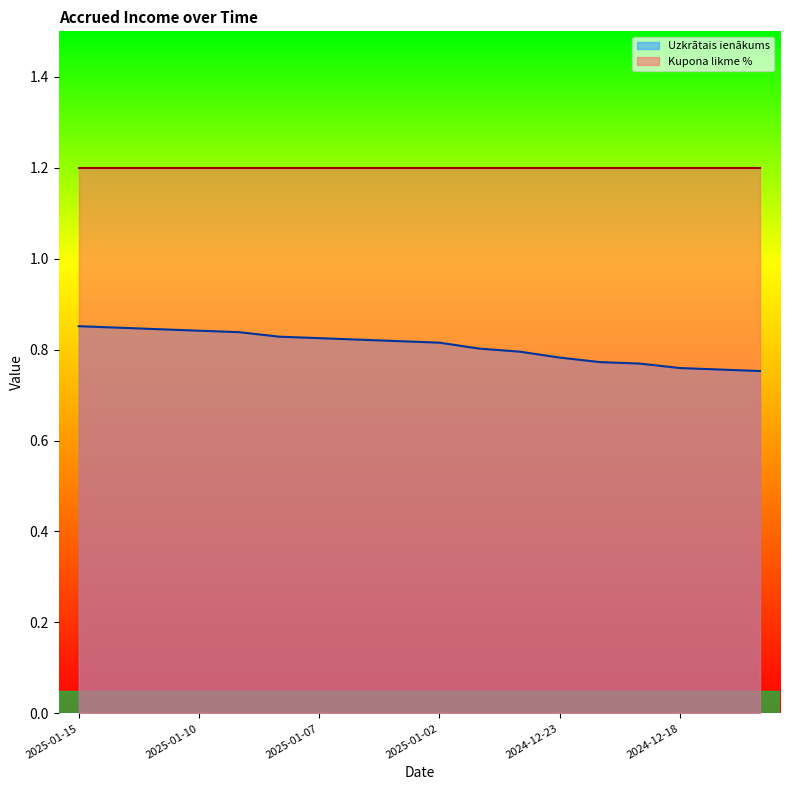

Rank the categories by value from highest to lowest.

2025-01-15, 2025-01-14, 2025-01-13, 2025-01-10, 2025-01-09, 2025-01-08, 2025-01-07, 2025-01-06, 2025-01-03, 2025-01-02, 2024-12-30, 2024-12-27, 2024-12-23, 2024-12-20, 2024-12-19, 2024-12-18, 2024-12-17, 2024-12-16